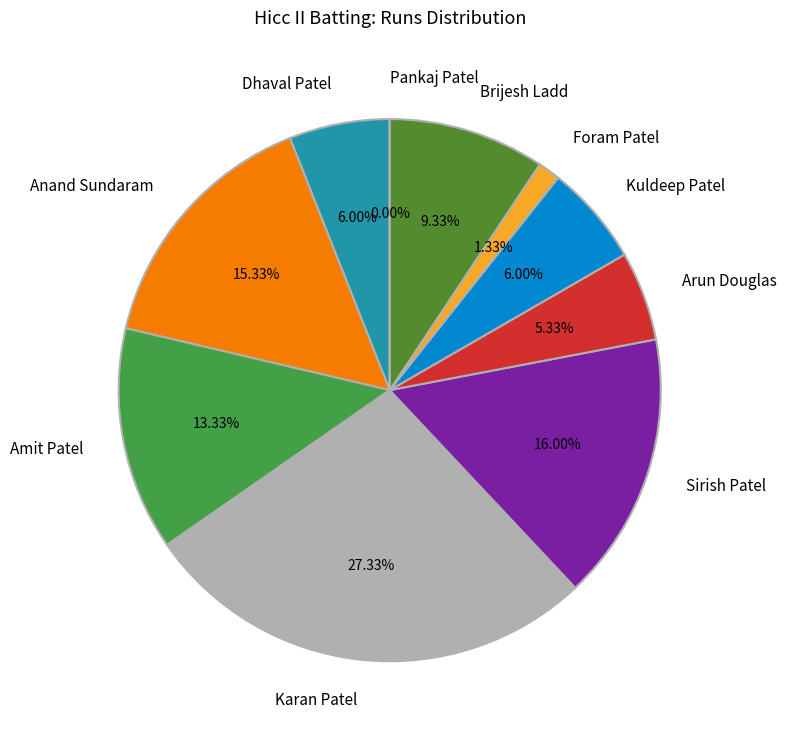

To the nearest percent, what is the difference between the Pankaj Patel and Kuldeep Patel slice percentages?

6%